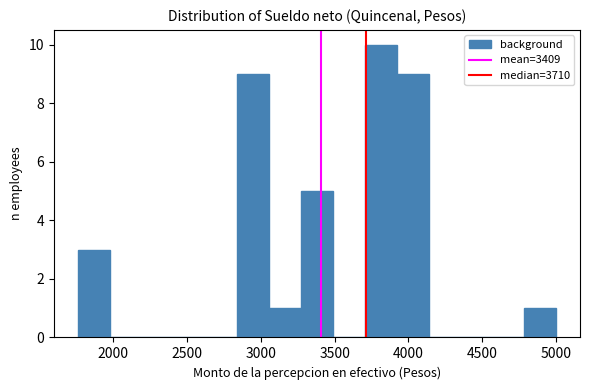

What is the height of the bar covering 3050 to 3250 on the x-axis? Neither the bar edges nor the heights are printed on the chart, so give them approximately, as read against the axes.

1